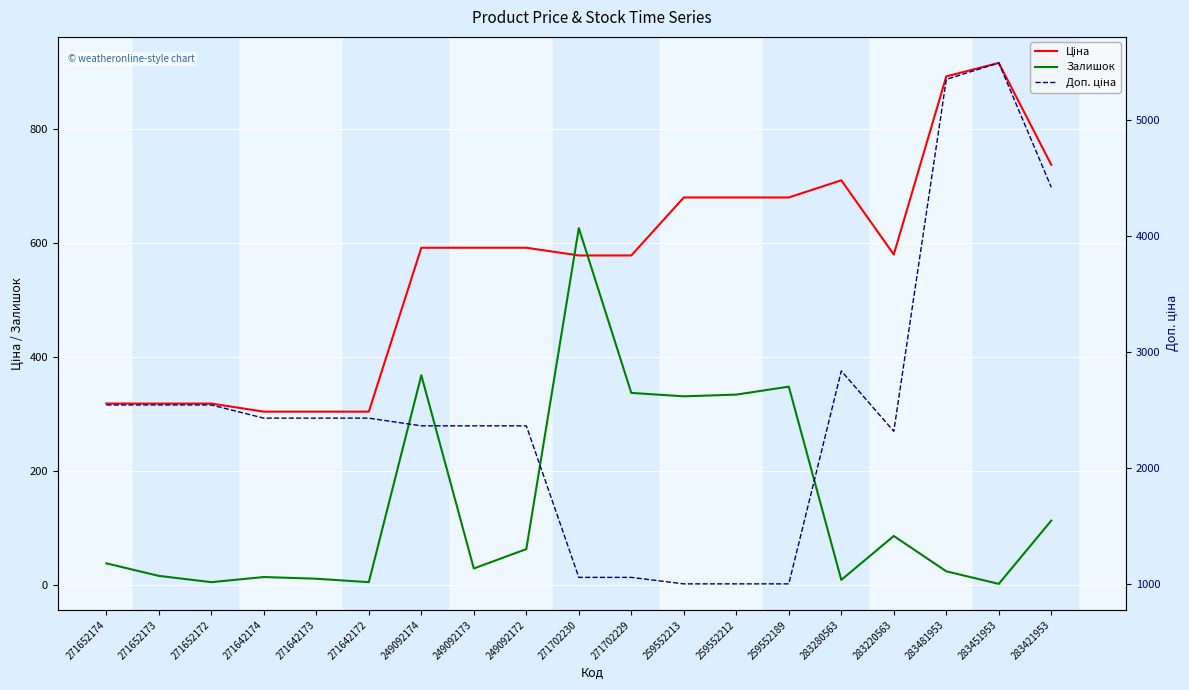

Does the chart display data point markers on the line(s)?

No